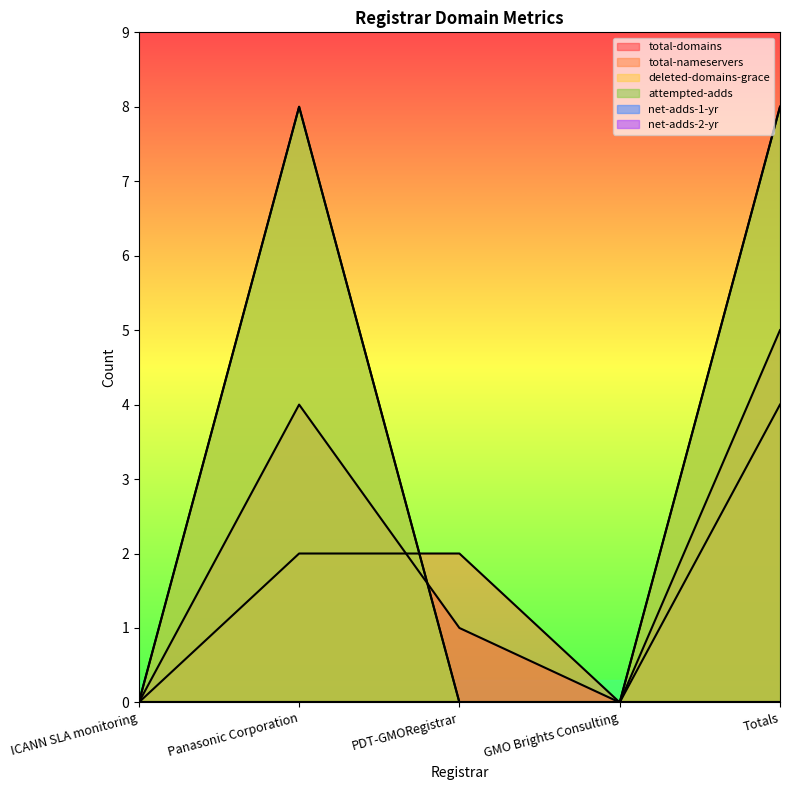

What position from the left is GMO Brights Consulting?

4